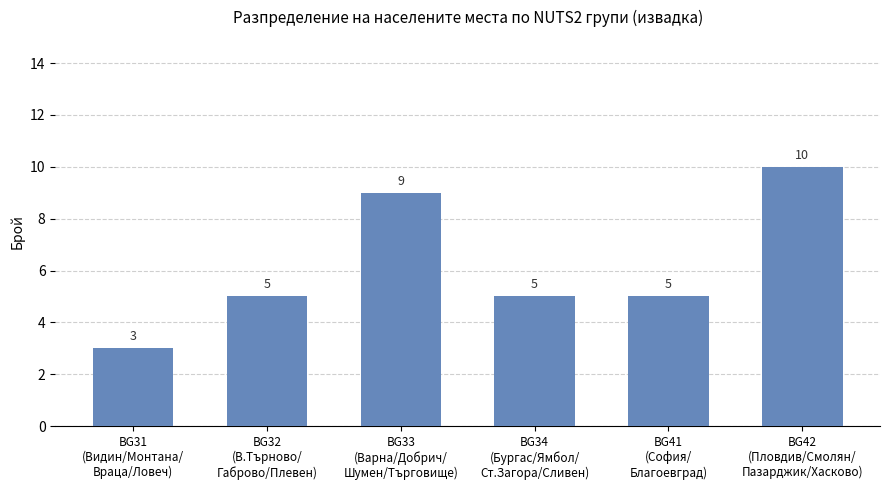

How many values are below 5?

1